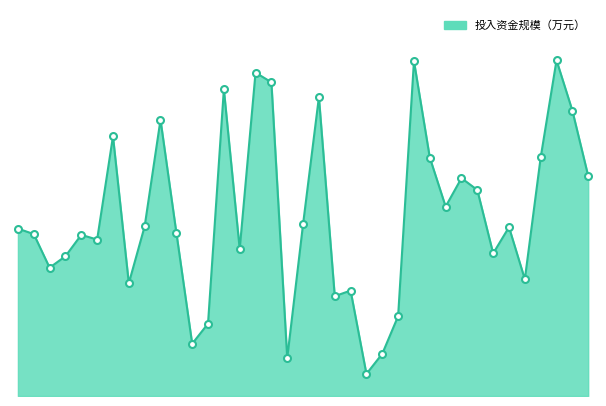

Is this an area chart (filled region under the line)?

Yes